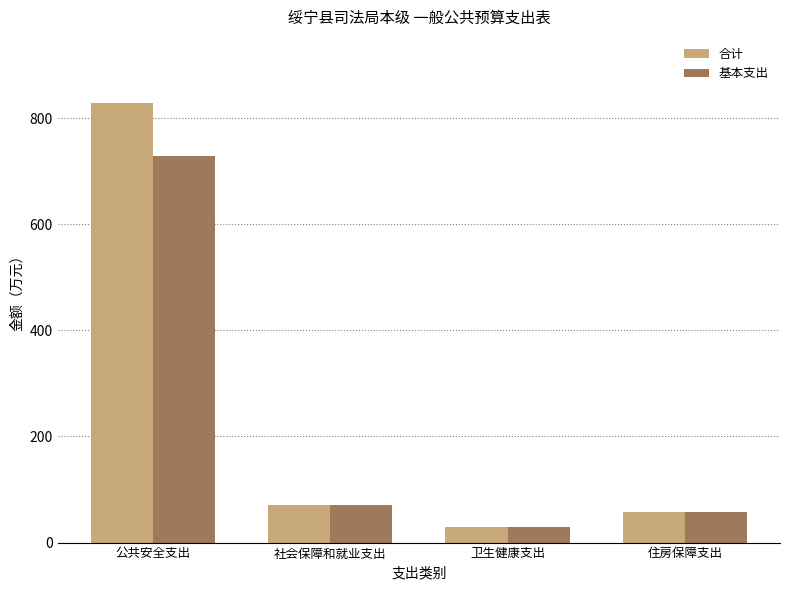

What is the total value across all series at 公共安全支出?

1557.4